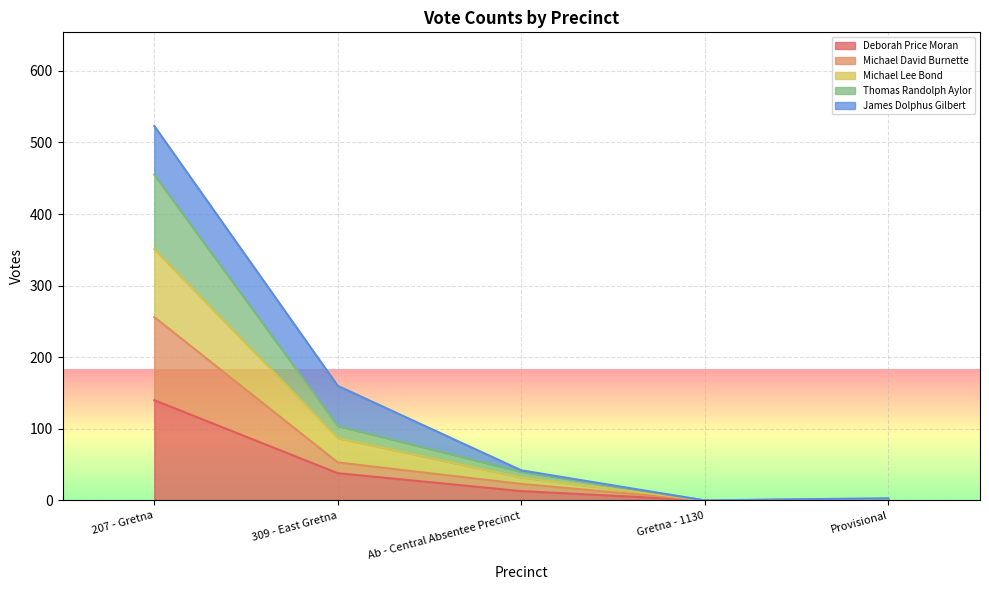

Is it true that Deborah Price Moran equals 38 at 309 - East Gretna?

True